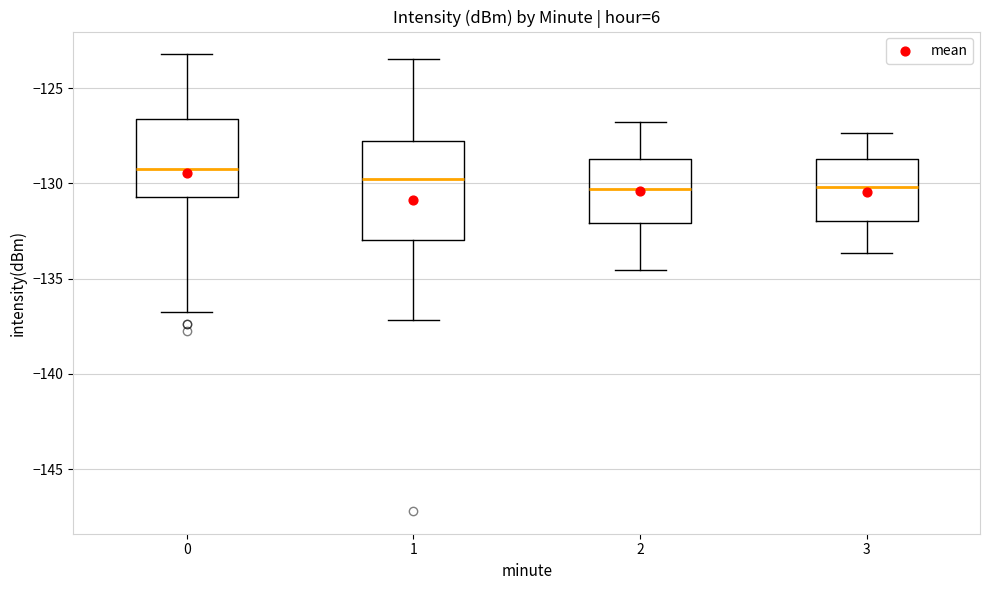

Where is the upper edge of the box at x = 3 on the y-axis? The values are not printed on the chart, so give them approximately, as read against the axis.

-128.5